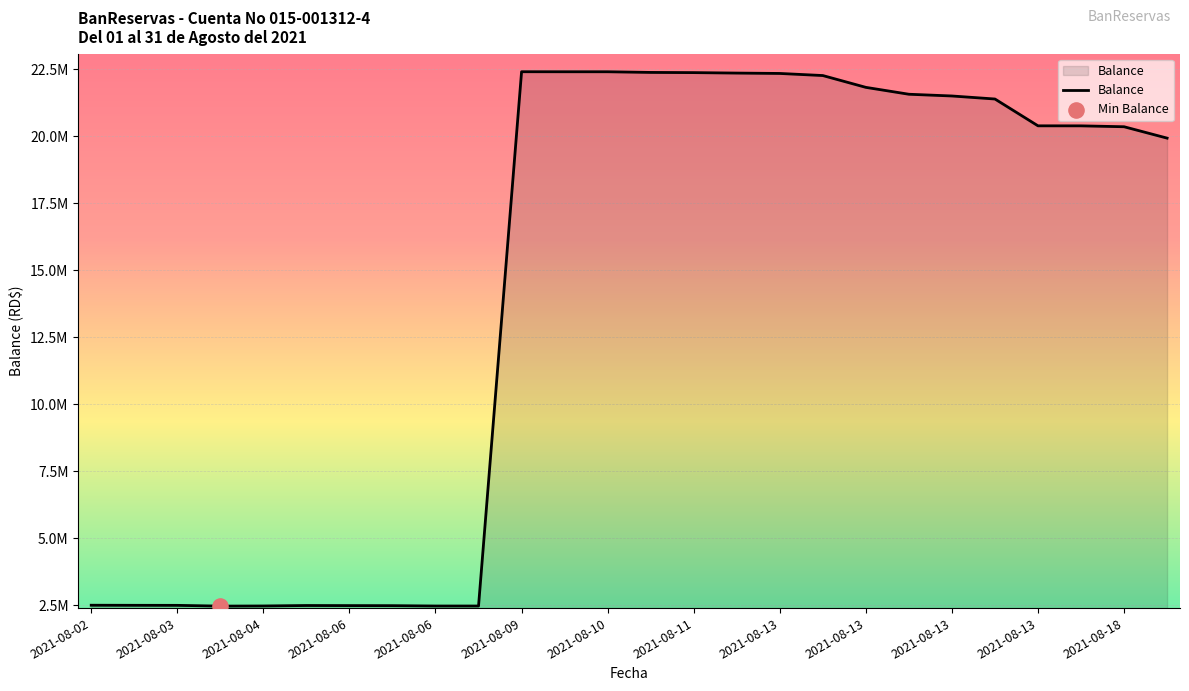

Is this an area chart (filled region under the line)?

Yes